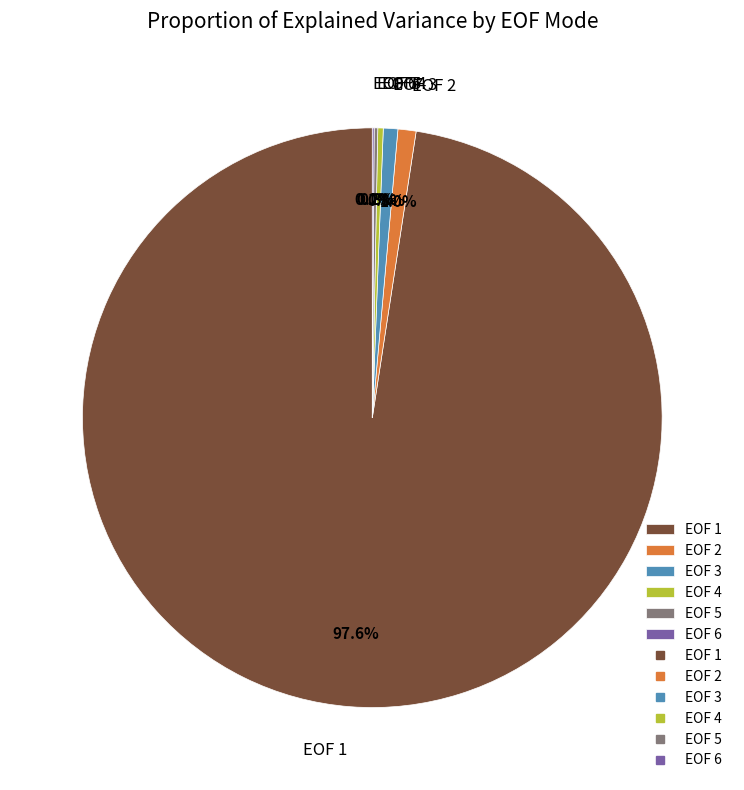

Which category has the biggest portion of the pie?

EOF 1